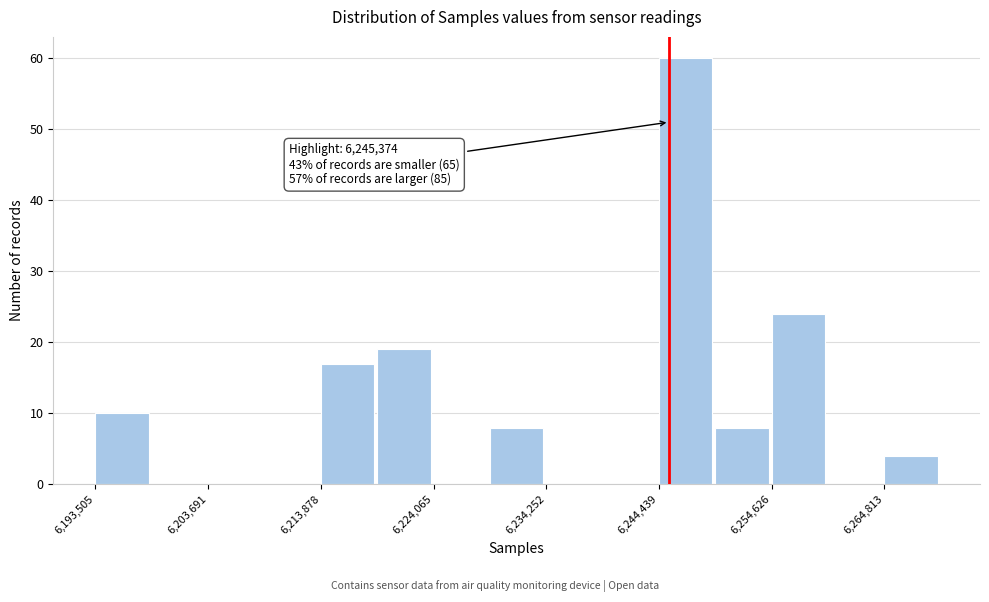

Read against the x-axis, roughly where is the centre of the tallest bar?

6246000